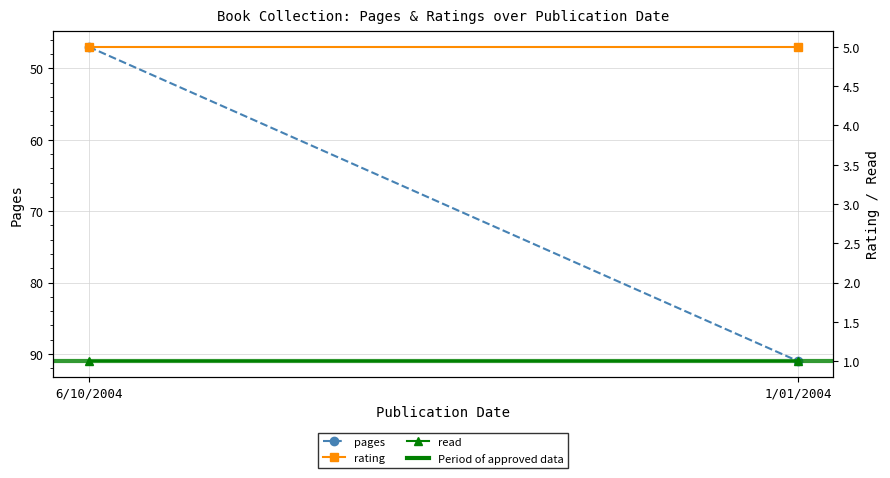

What is the minimum value for read?

1